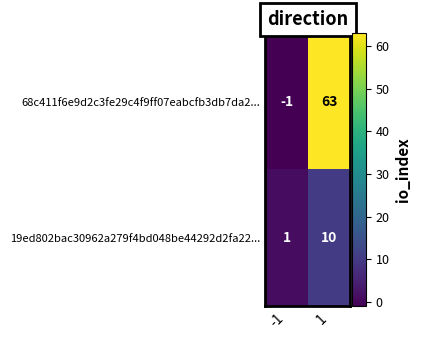

What is the difference between the highest and lowest values at 1?

53